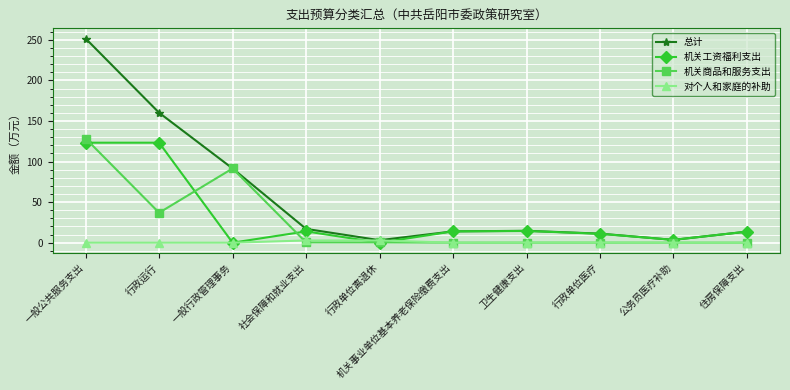

Count the number of data series in this chart.

4